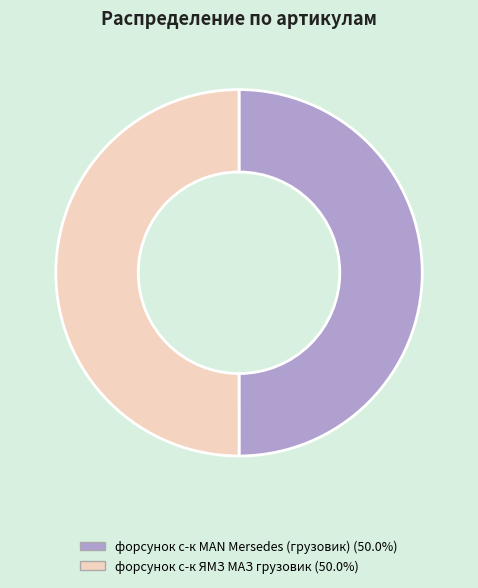

Approximately how many times larger is the value at форсунок с-к MAN Mersedes (грузовик) compared to форсунок с-к ЯМЗ МАЗ грузовик?

1.0